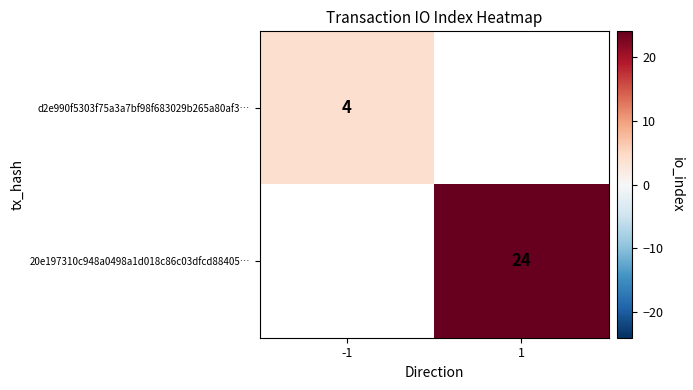

The value of 20e197310c948a0498a1d018c86c03dfcd88405… at 1 is 14. True or false?

False